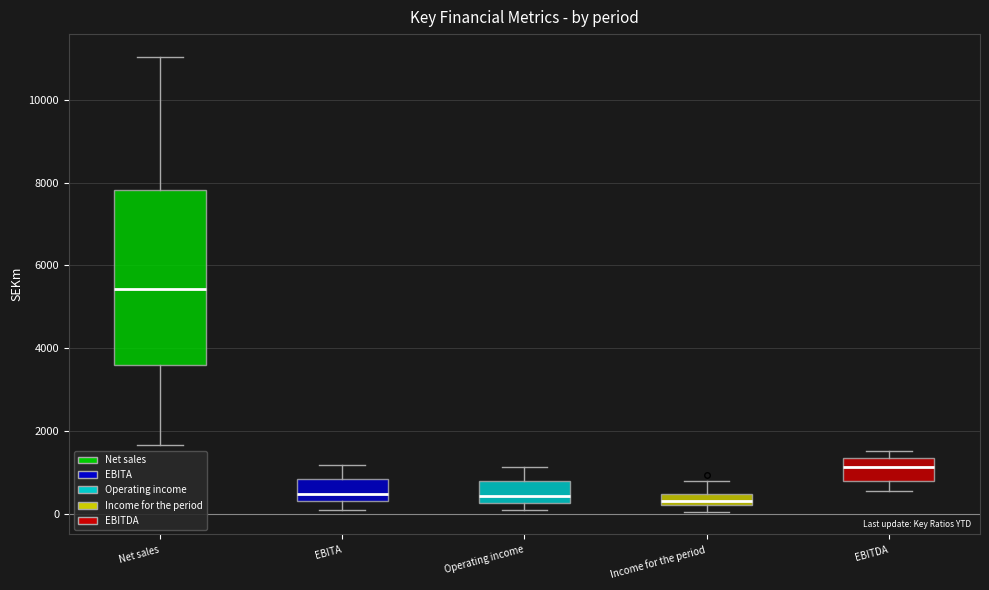

Comparing the boxes themselves (not the whiskers), which one is the tallest?

Net sales